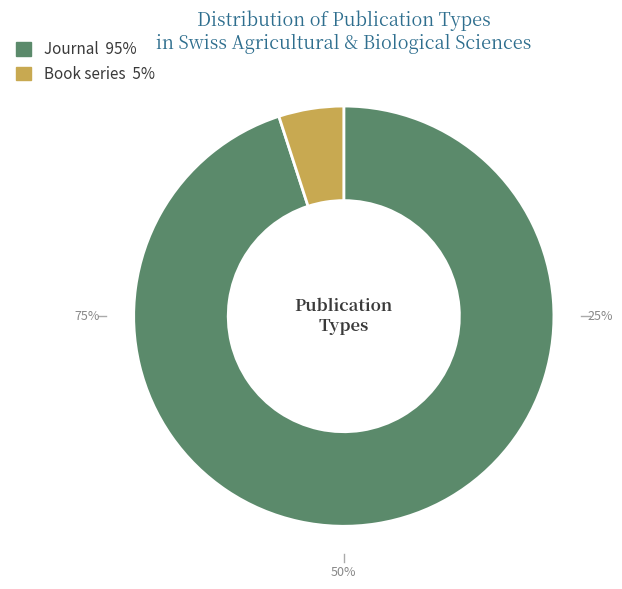

Rank the categories by value from highest to lowest.

journal, book series